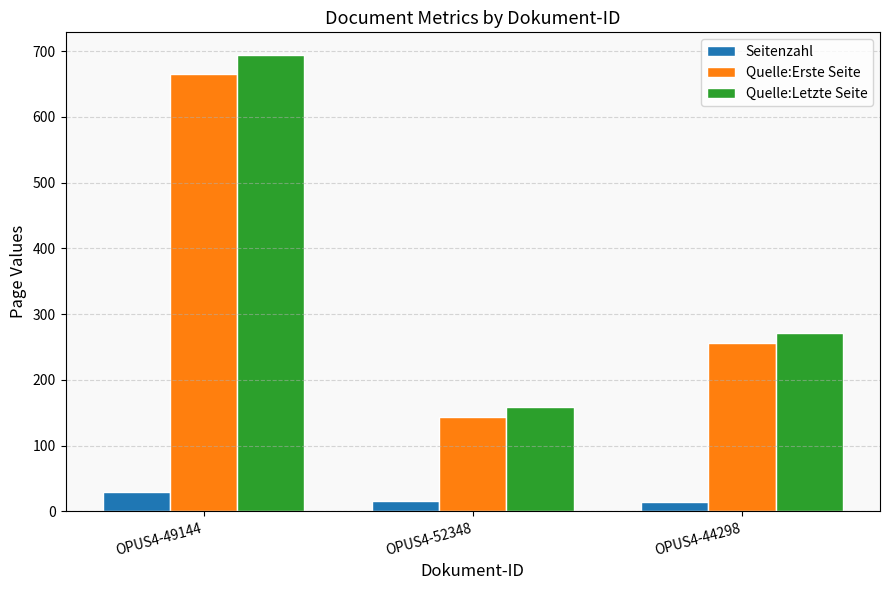

What is the sum of the Seitenzahl values at OPUS4-44298 and OPUS4-52348?

31